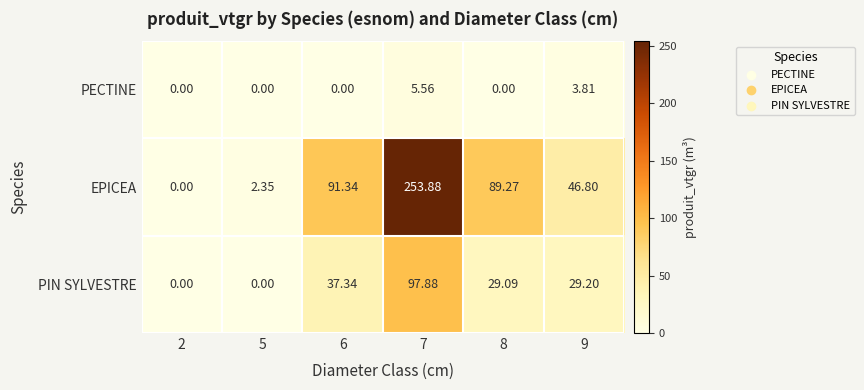

Which series has the largest total across all categories?

EPICEA